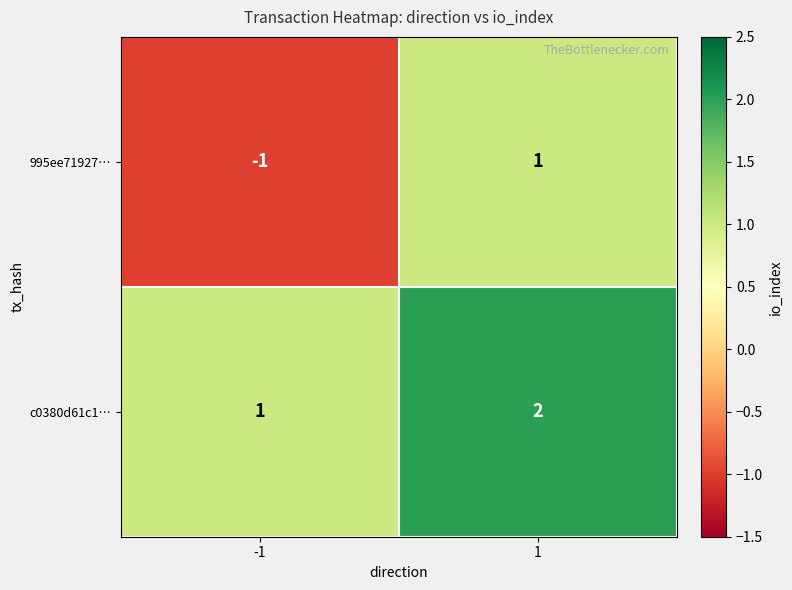

Which series has the largest total across all categories?

c0380d61c1…